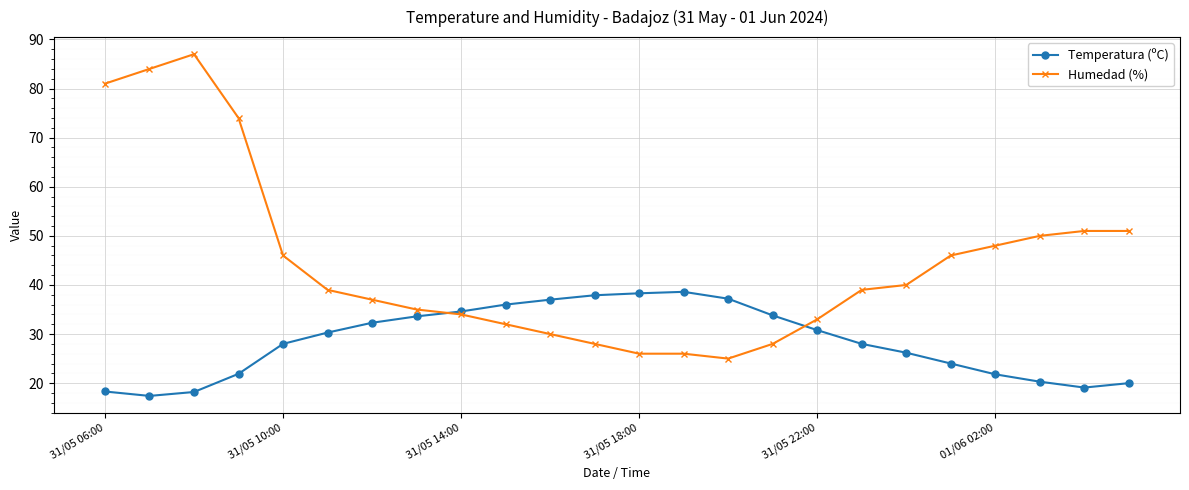

Which series has the widest spread of values?

Humedad (%)